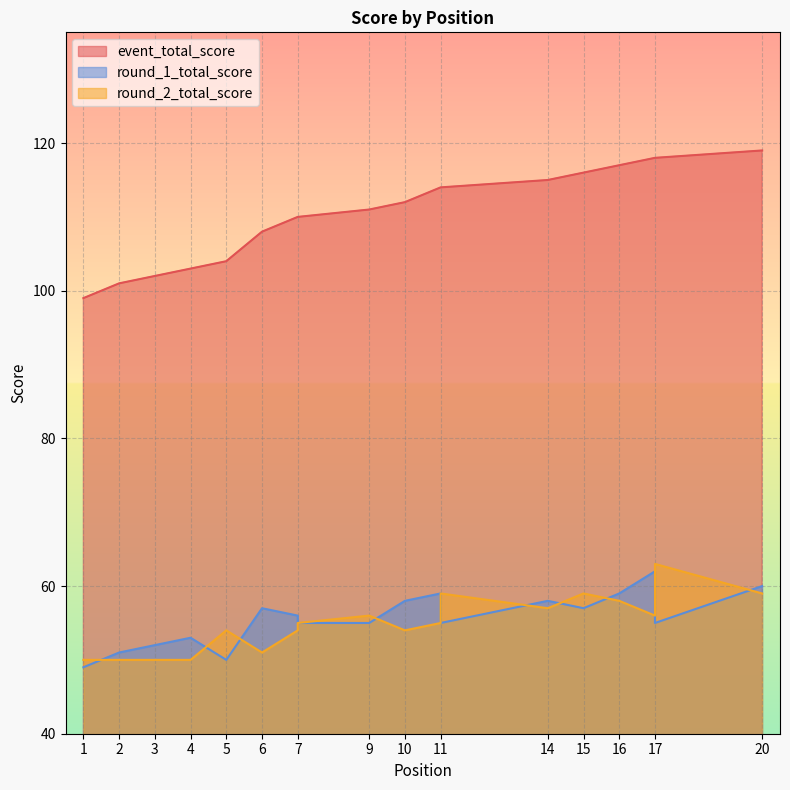

What is the total value across all series at 14?

230